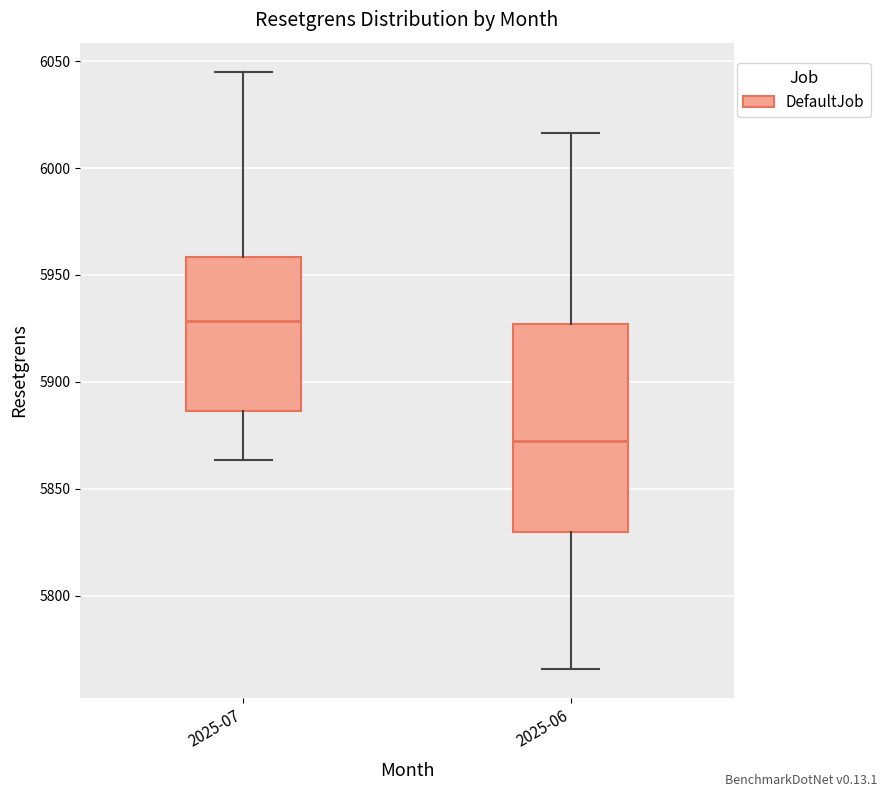

Where does the upper whisker of the box for 2025-07 end on the y-axis? The values are not printed on the chart, so give them approximately, as read against the axis.

6045